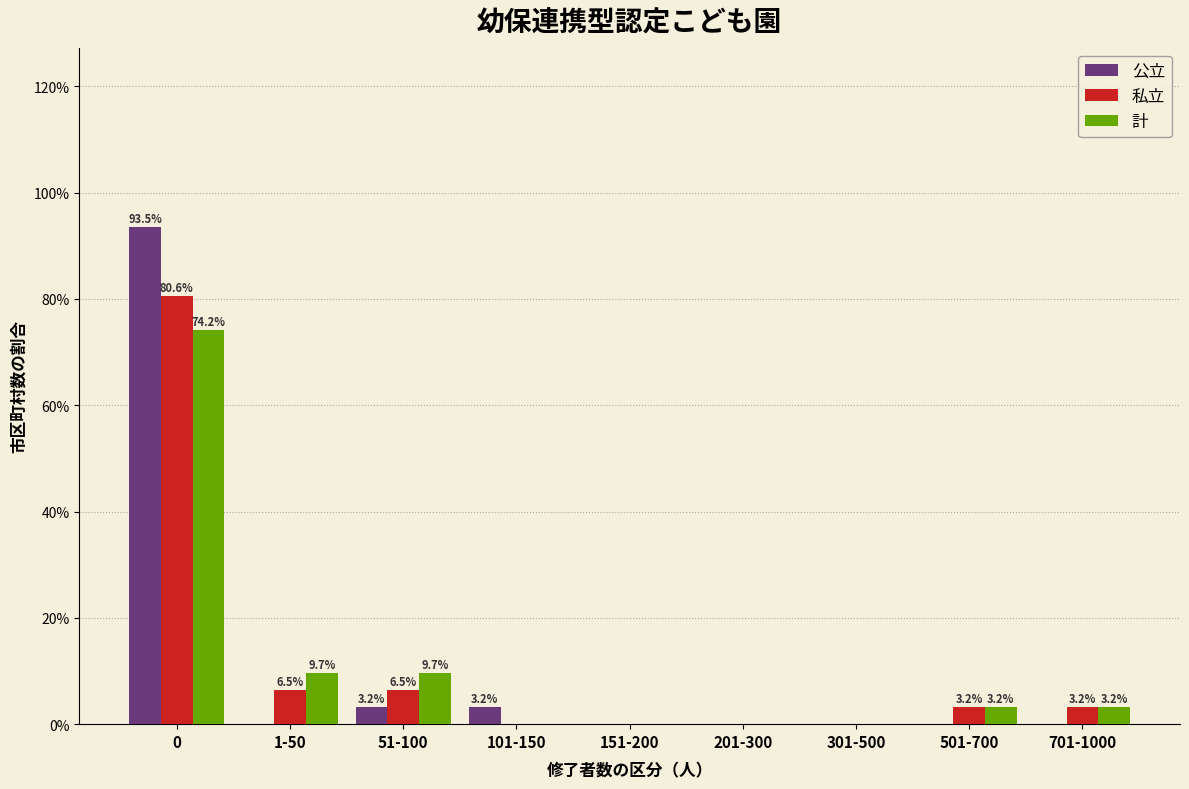

Reading left to right, list all the values displayed in this chart.

公立: 0=93.5	1-50=0.0	51-100=3.2	101-150=3.2	151-200=0.0	201-300=0.0	301-500=0.0	501-700=0.0	701-1000=0.0
私立: 0=80.6	1-50=6.5	51-100=6.5	101-150=0.0	151-200=0.0	201-300=0.0	301-500=0.0	501-700=3.2	701-1000=3.2
計: 0=74.2	1-50=9.7	51-100=9.7	101-150=0.0	151-200=0.0	201-300=0.0	301-500=0.0	501-700=3.2	701-1000=3.2